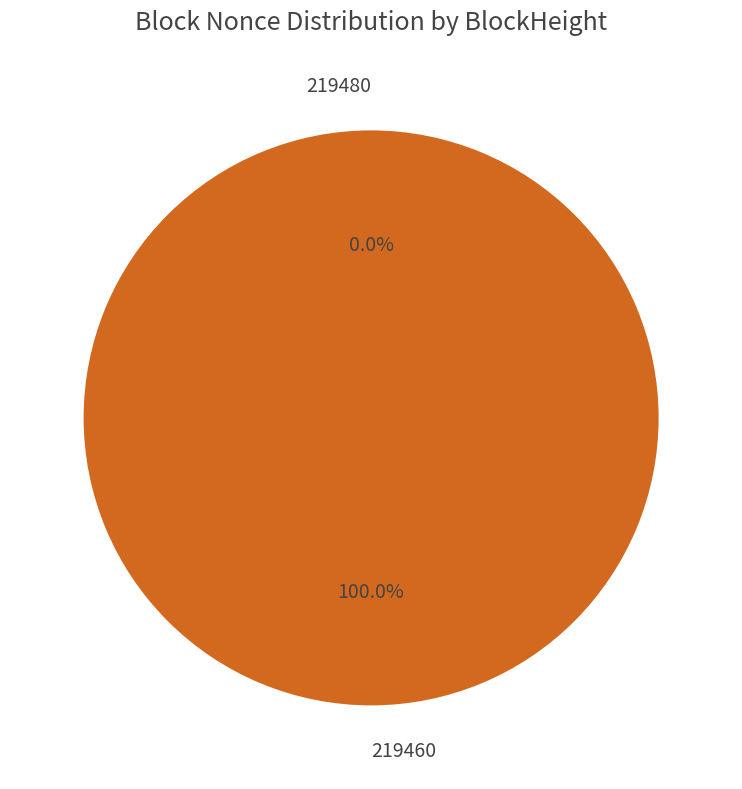

Do 219480 and 219460 together represent more than half of the pie?

Yes